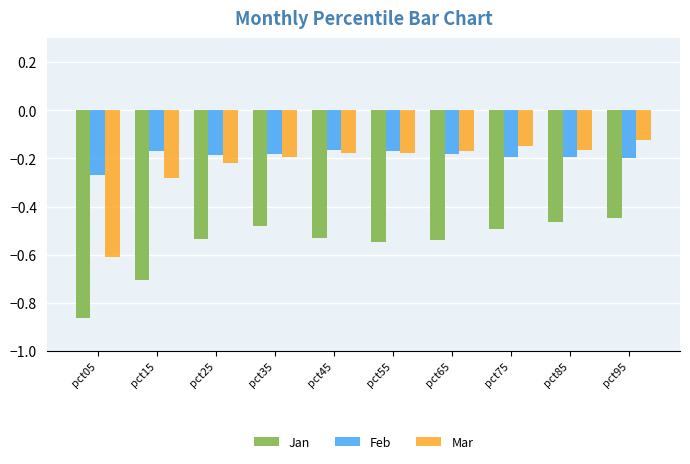

Where is Mar nearest to the value 0?

pct95